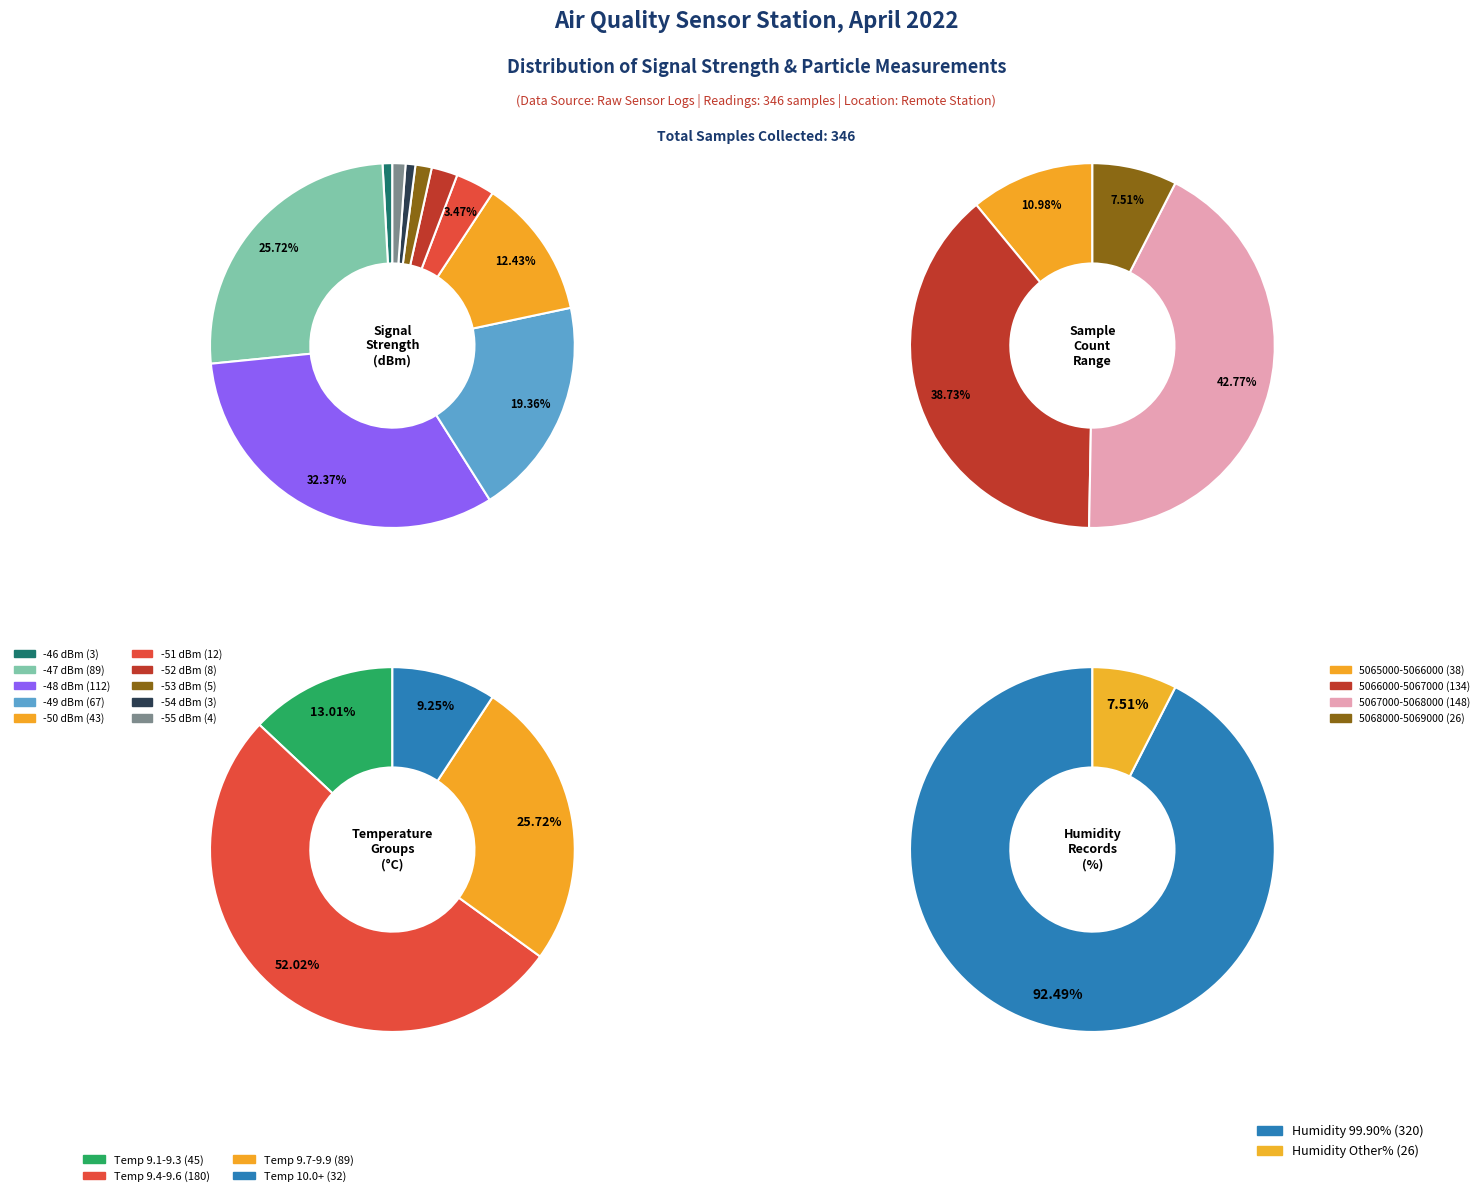

Is there a majority slice in this chart?

No